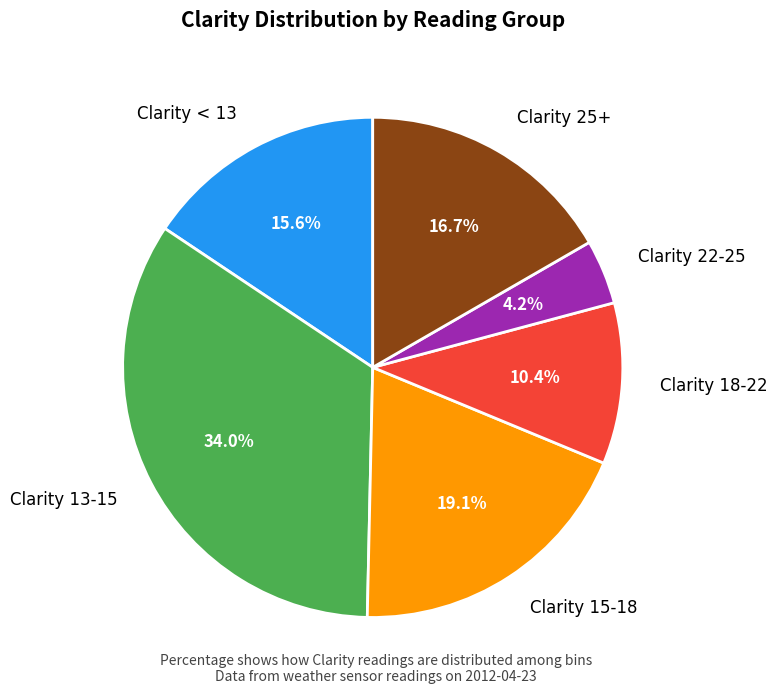

Rank the categories by value from lowest to highest.

Clarity 22-25, Clarity 18-22, Clarity < 13, Clarity 25+, Clarity 15-18, Clarity 13-15